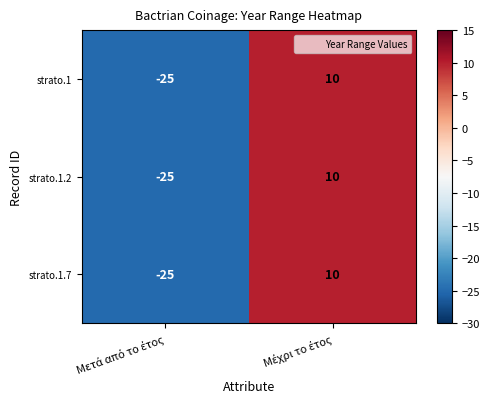

What is the difference between the maximum and minimum values in the strato.1.2 series?

35